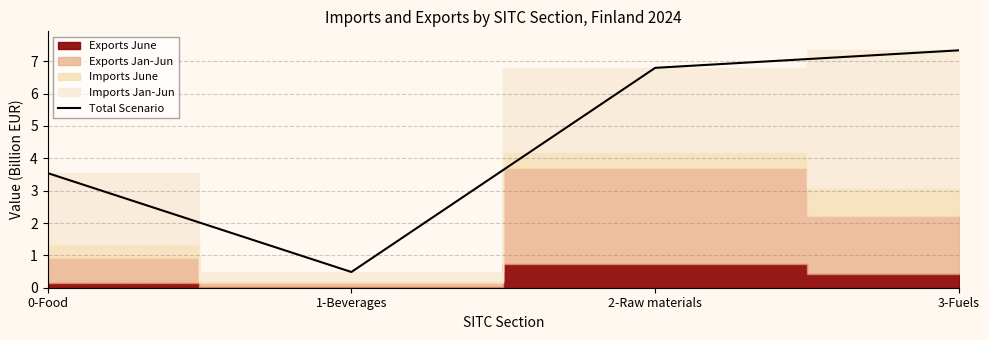

Is it true that Total Scenario equals 7.3 at 3-Fuels?

True